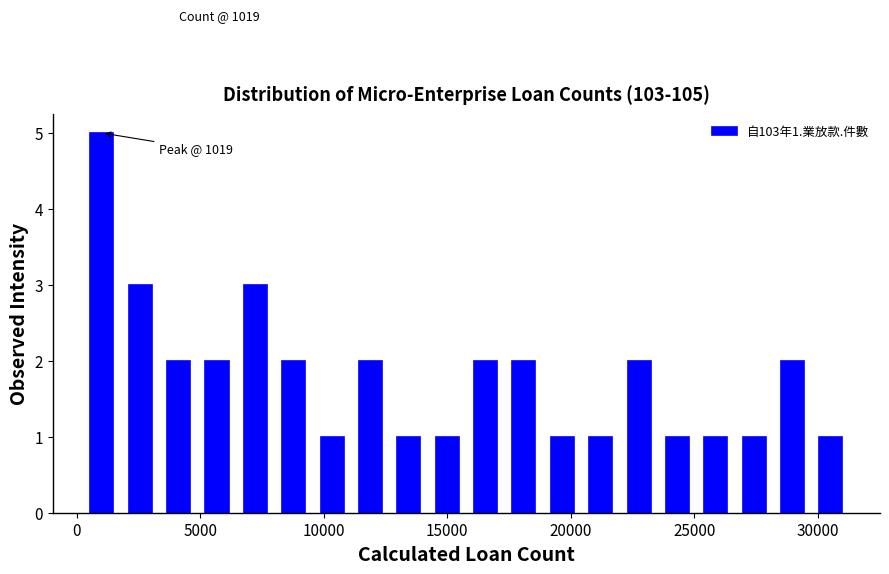

Read against the x-axis, roughly where is the centre of the tallest bar?

1000